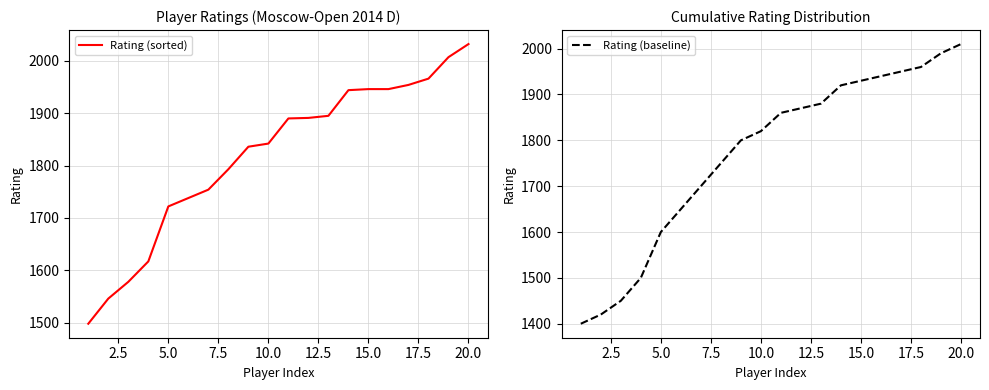

What is the minimum value for Rating (baseline)?

1400